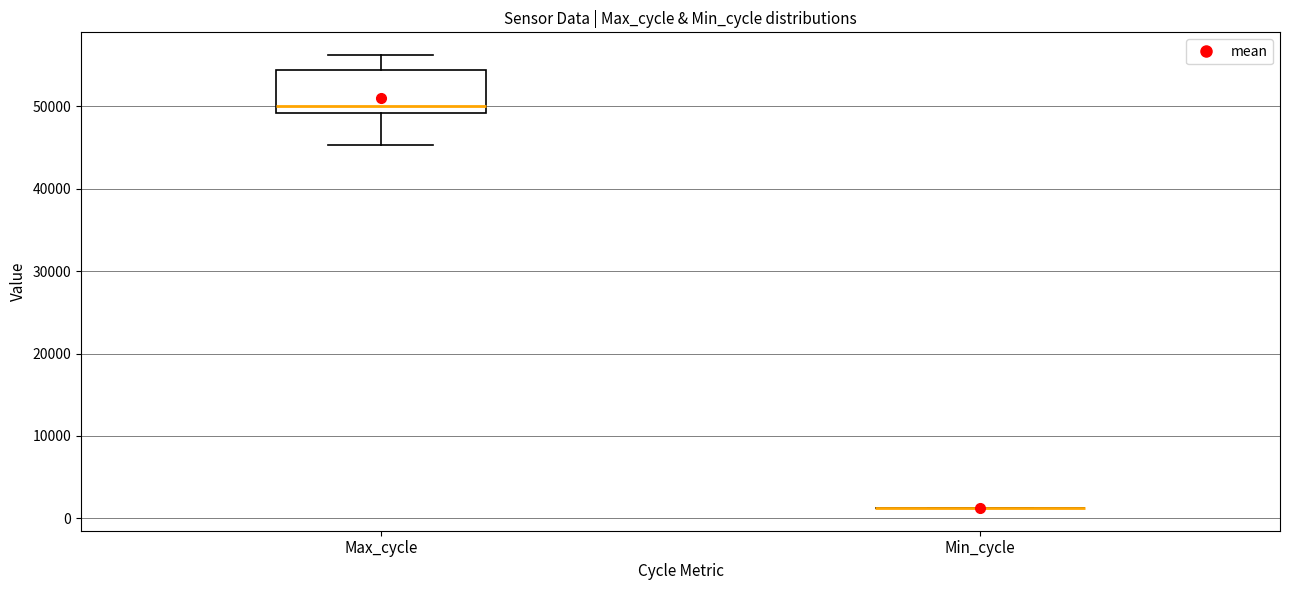

Reading left to right, transcribe this box plot: for each box, give where its median line is, the range the box spans, and where its two whiskers end, as read against the y-axis. The values are not printed on the chart, so give them approximately, as read against the axis.

Max_cycle: median 50000, box 49000 to 54000, whiskers 45000 to 56000
Min_cycle: box collapsed to a line at 1000, whiskers 1000 to 1000